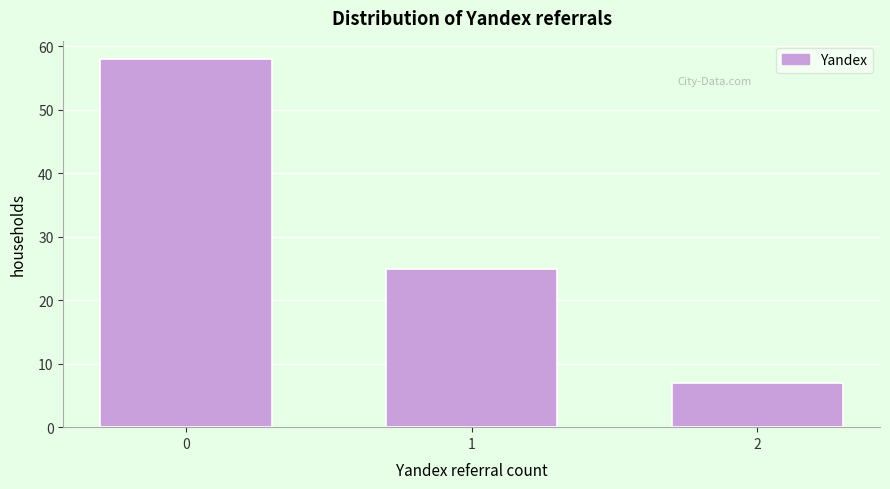

Reading right to left, transcribe all the data shown in this chart.

7	25	58